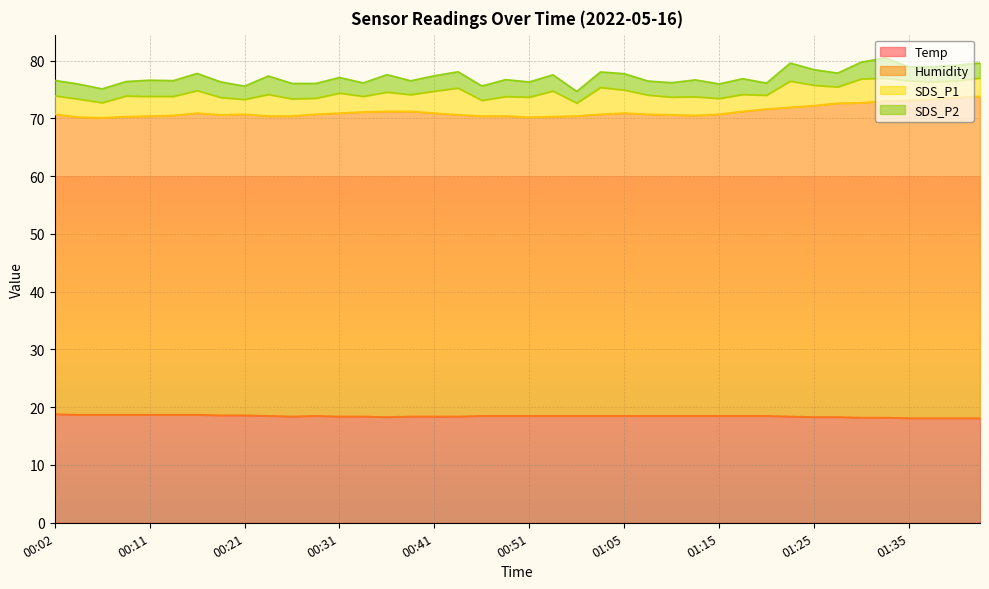

At how many categories does at least one series exceed 20?

40